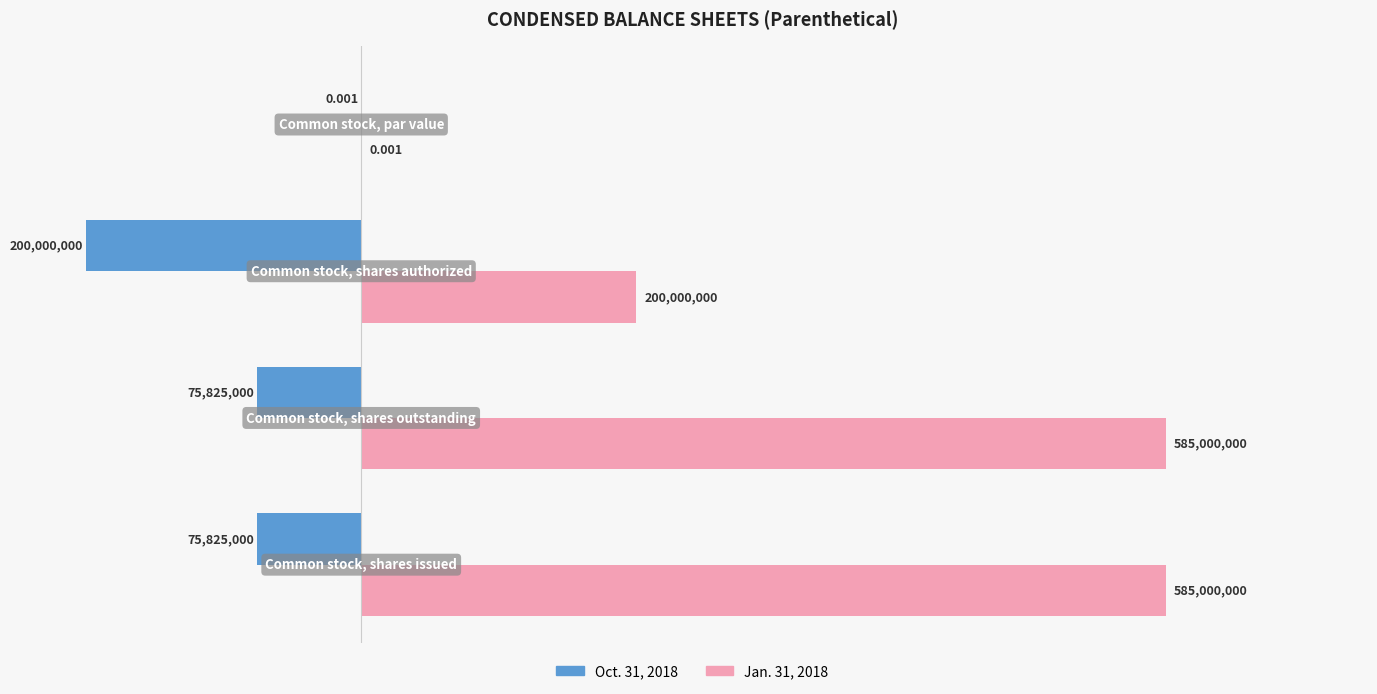

Reading left to right, transcribe all the data shown in this chart.

Oct. 31, 2018: -75825000.0	-75825000.0	-200000000.0	-0.0
Jan. 31, 2018: 585000000.0	585000000.0	200000000.0	0.0